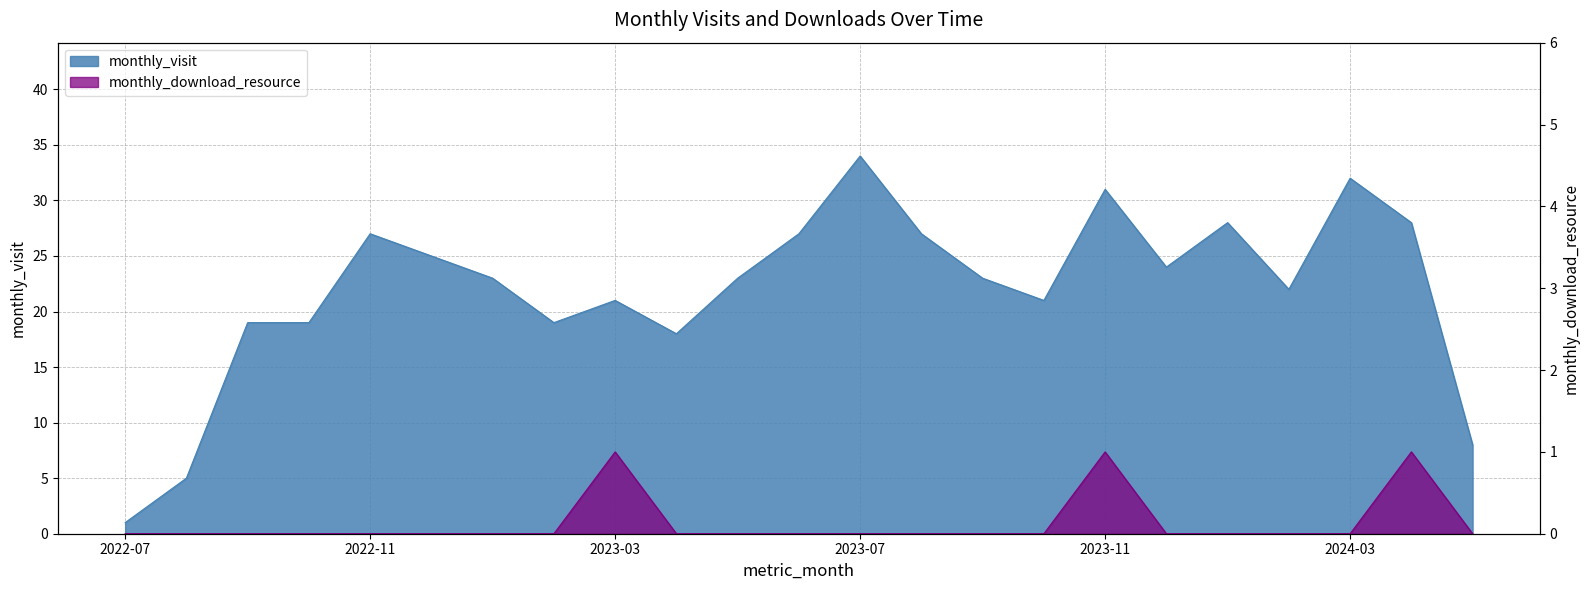

In monthly_visit, how many points are higher than both neighbors (excluding endpoints)?

6